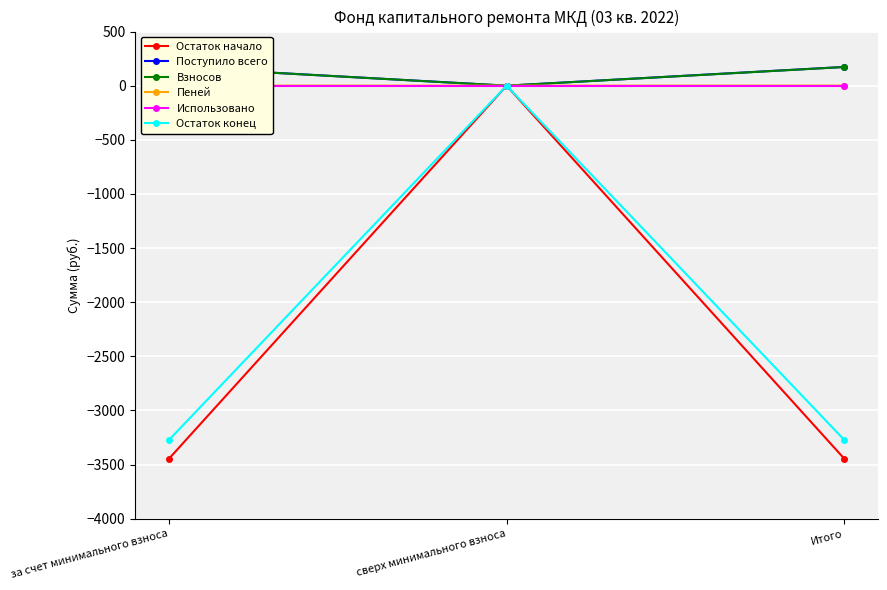

What is the label of the 1st point from the right?

Итого